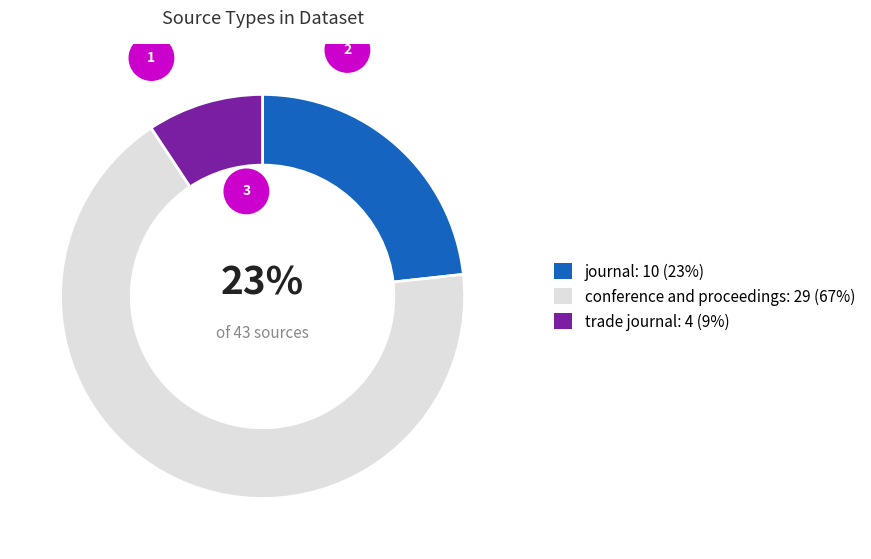

Which slice is the largest?

conference and proceedings